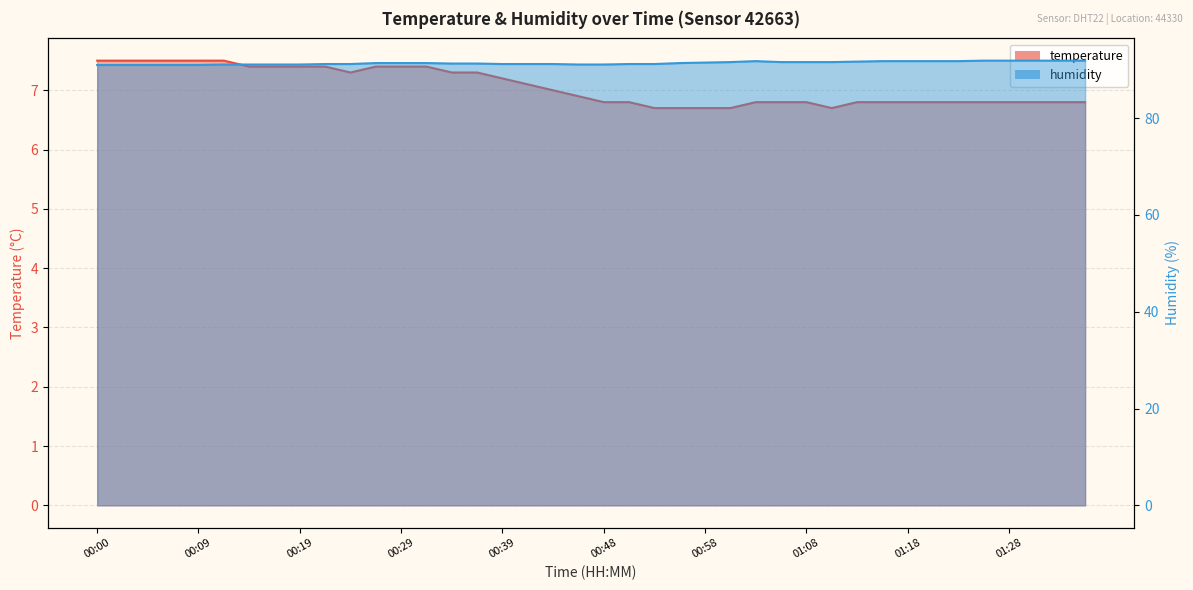

True or false: humidity has more than 1 interior local peaks.

False